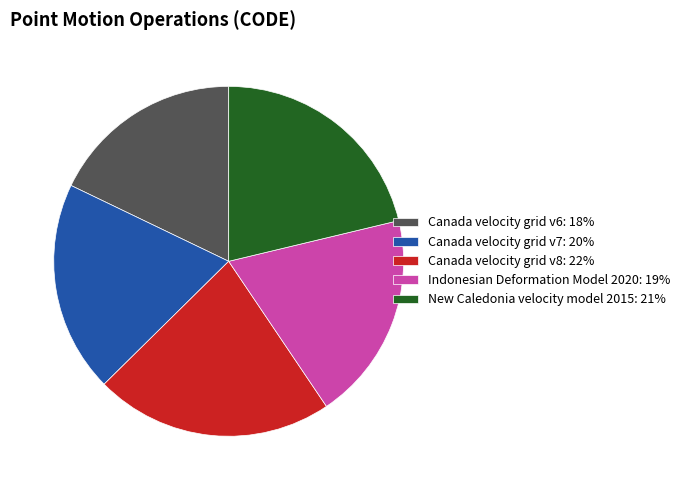

Is the sum of Indonesian Deformation Model 2020: 19% and New Caledonia velocity model 2015: 21% greater than half?

No